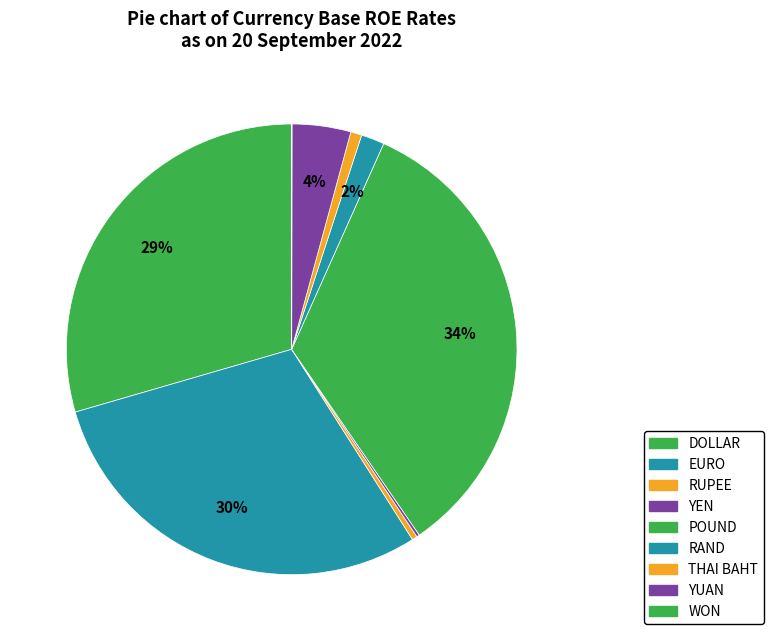

How many segments does this pie chart have?

9